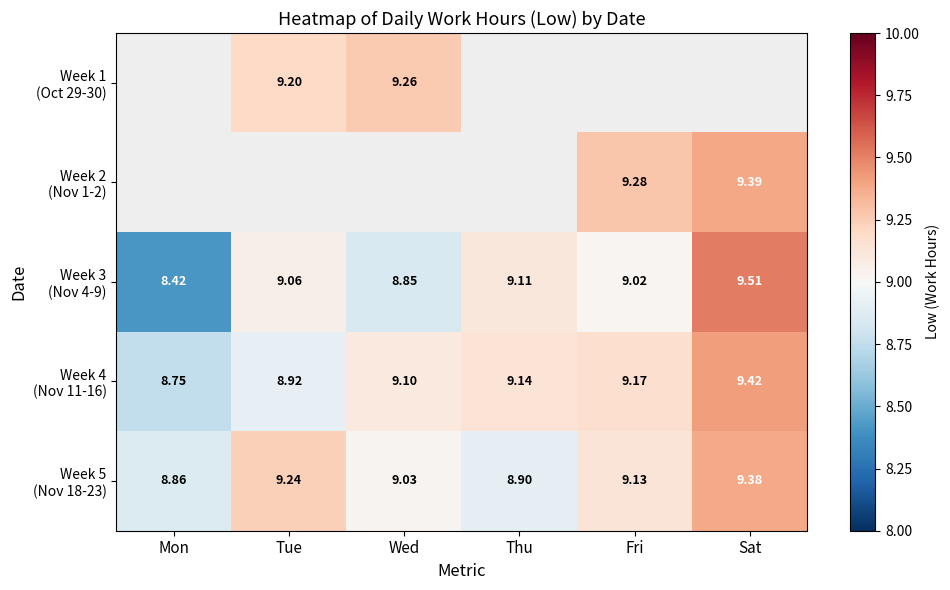

Read the Week 4 (Nov 11-16) value at Thu.

9.1